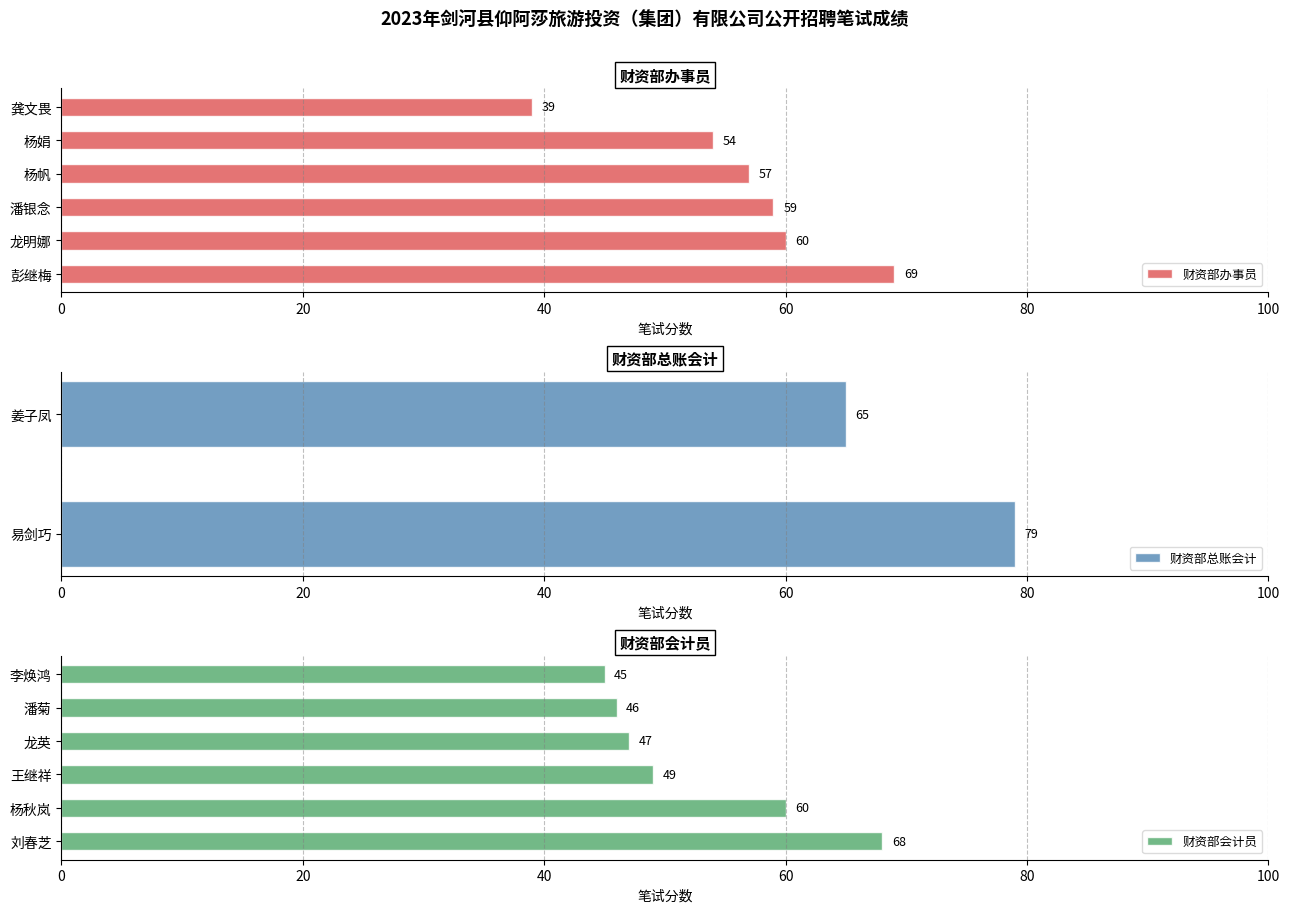

True or false: 财资部会计员 has a value of 60 at 杨秋岚.

True